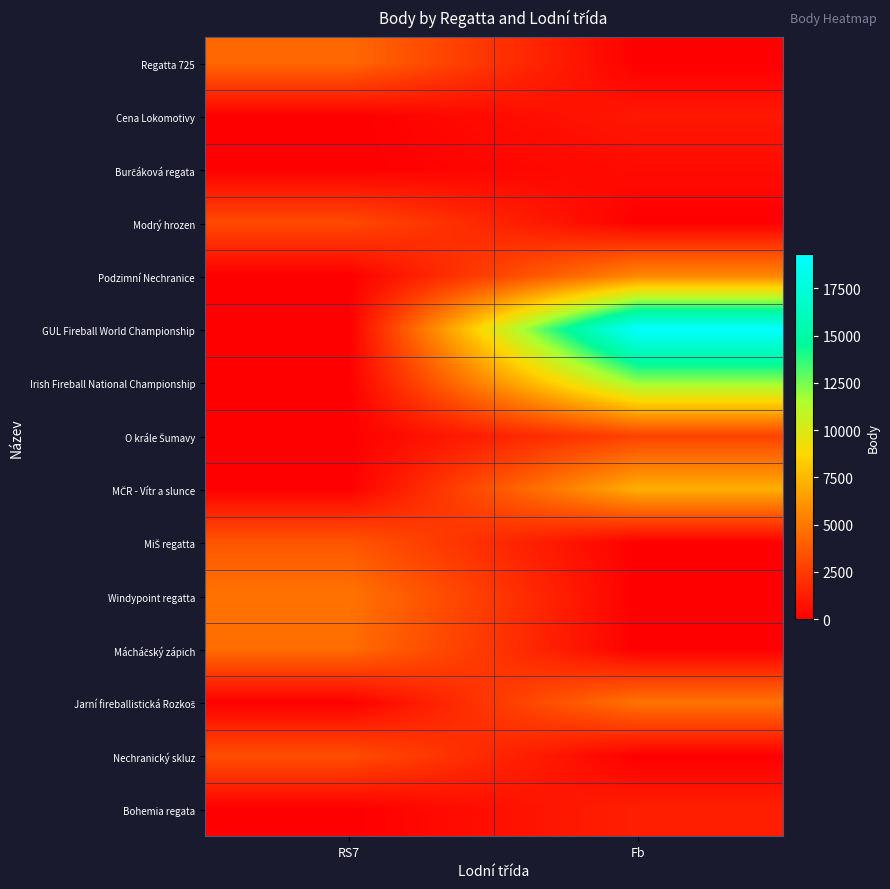

Which label corresponds to the smallest value in the chart?

Fb